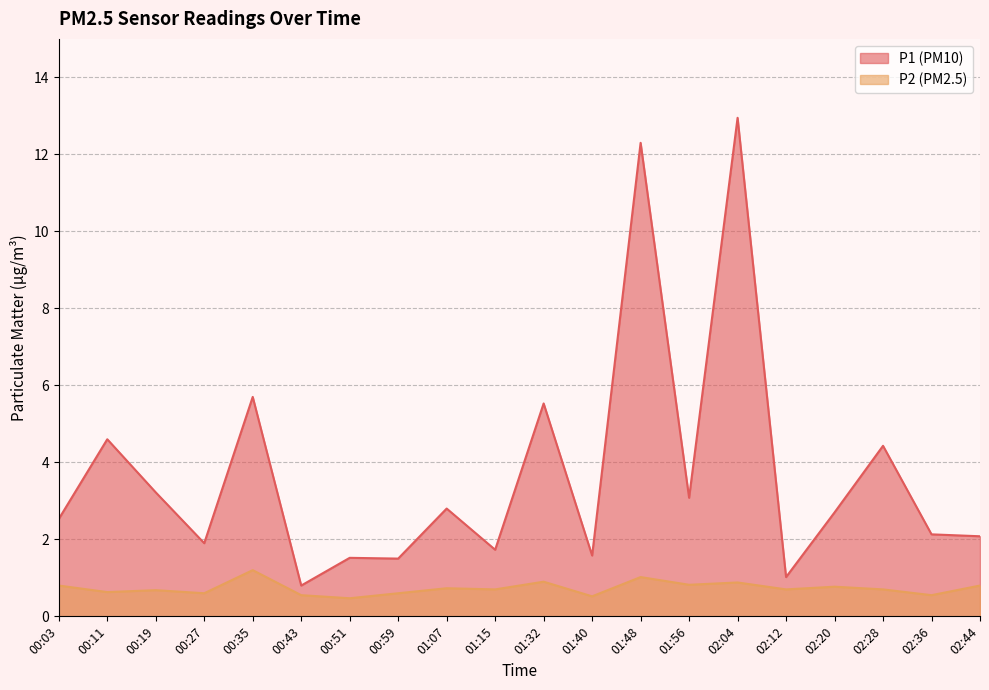

Which series has the largest range (max minus min)?

P1